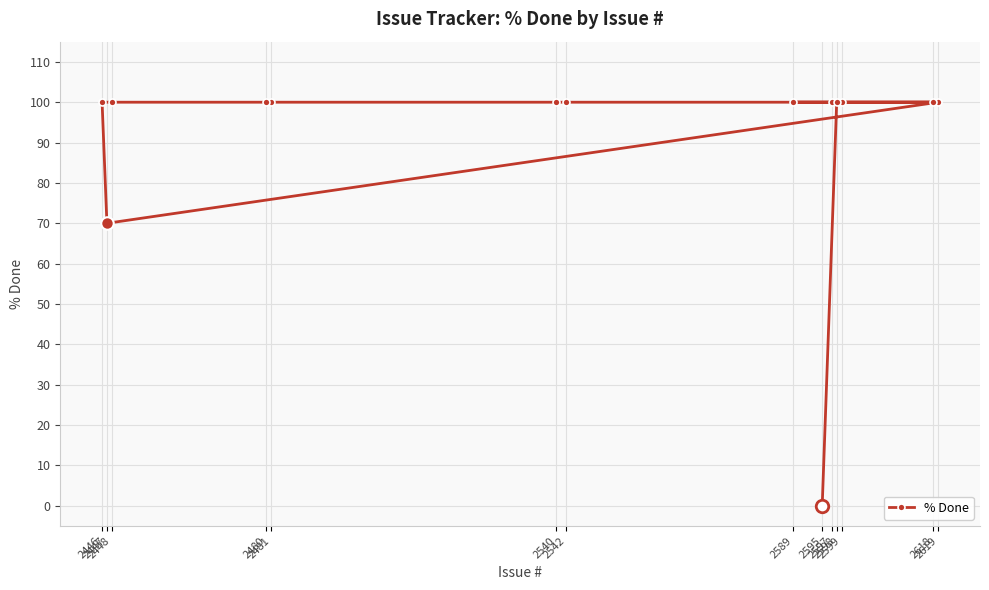

Which label corresponds to the largest value in the chart?

2597